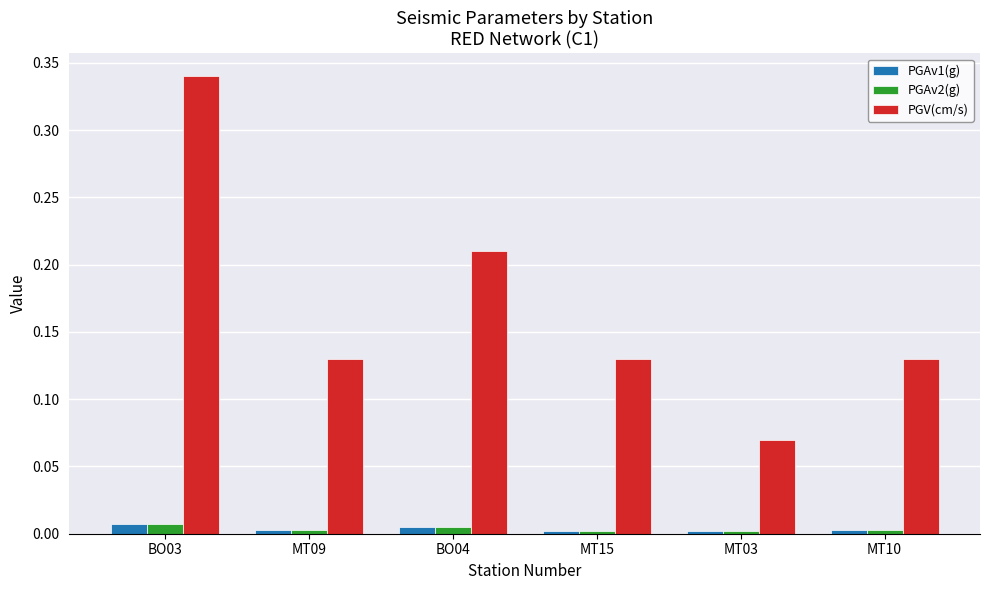

Is it true that PGAv1(g) equals 0.0 at MT09?

True